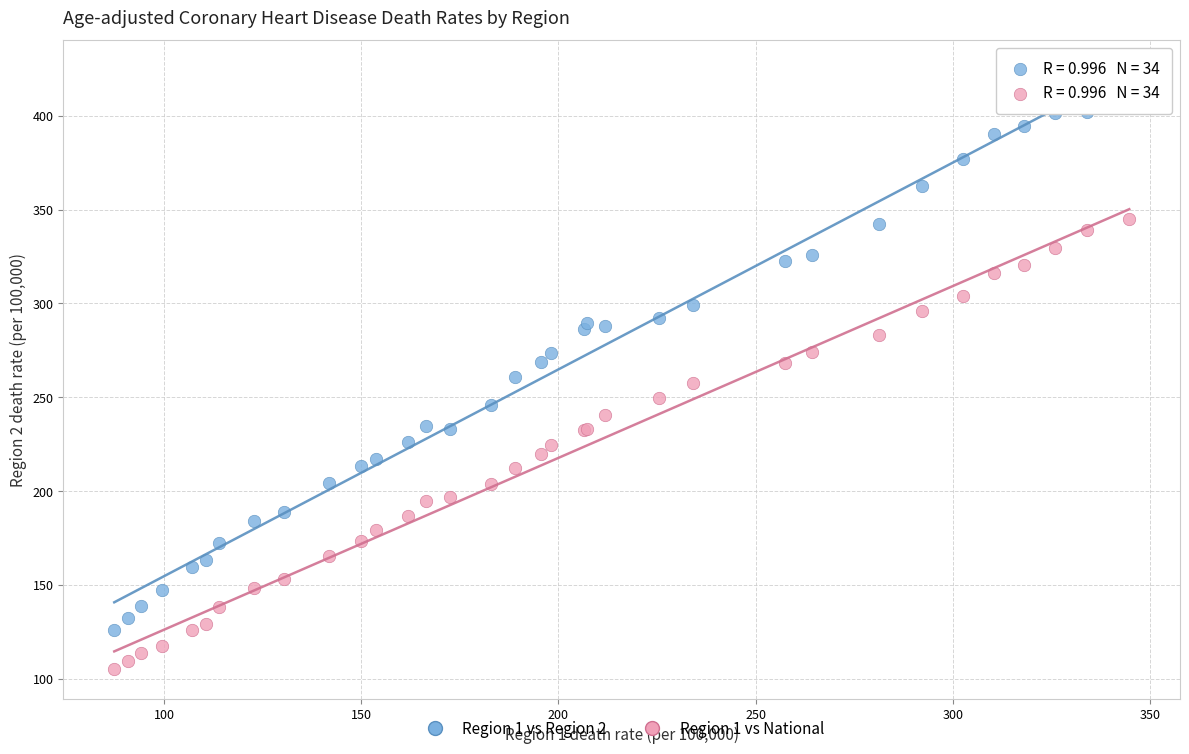

Which series contains the lowest Y value?

Region 1 vs National